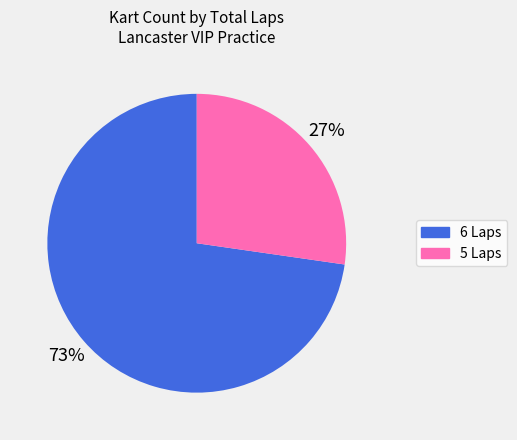

To the nearest percent, what is the average slice percentage?

50%